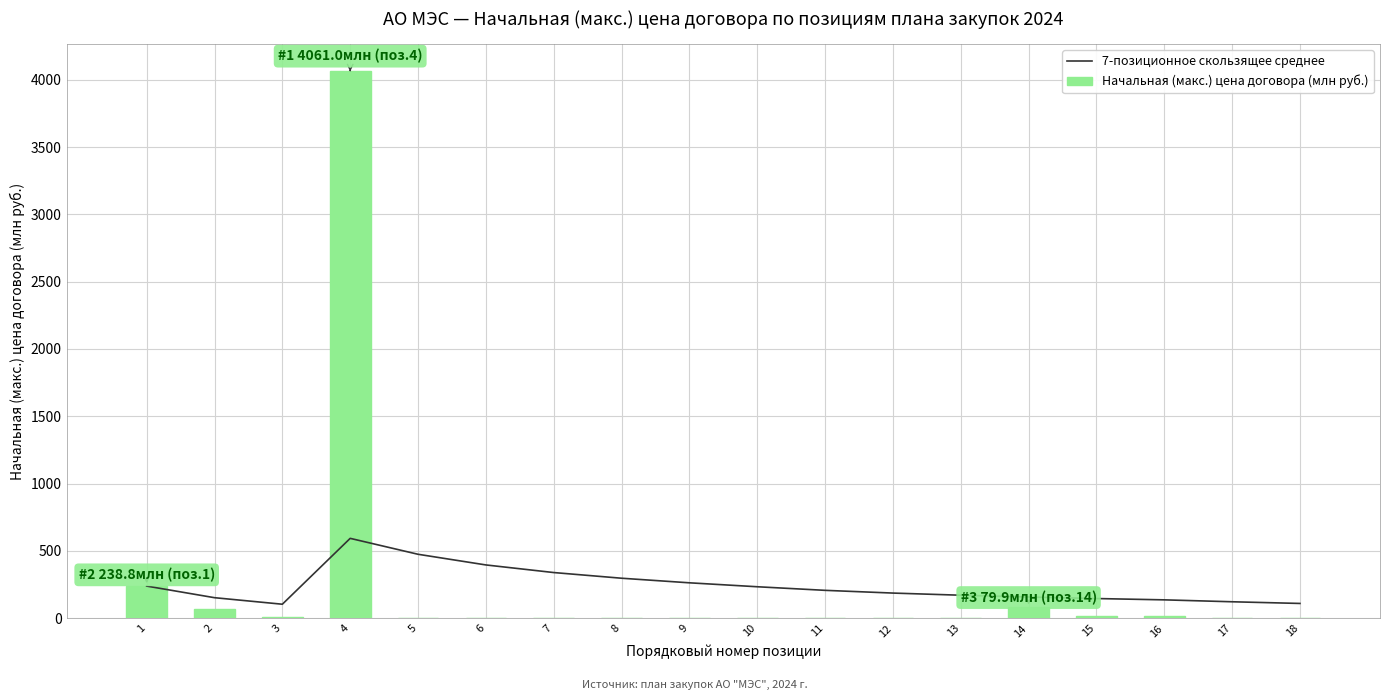

Which series has the largest range (max minus min)?

Начальная (макс.) цена договора (млн руб.)